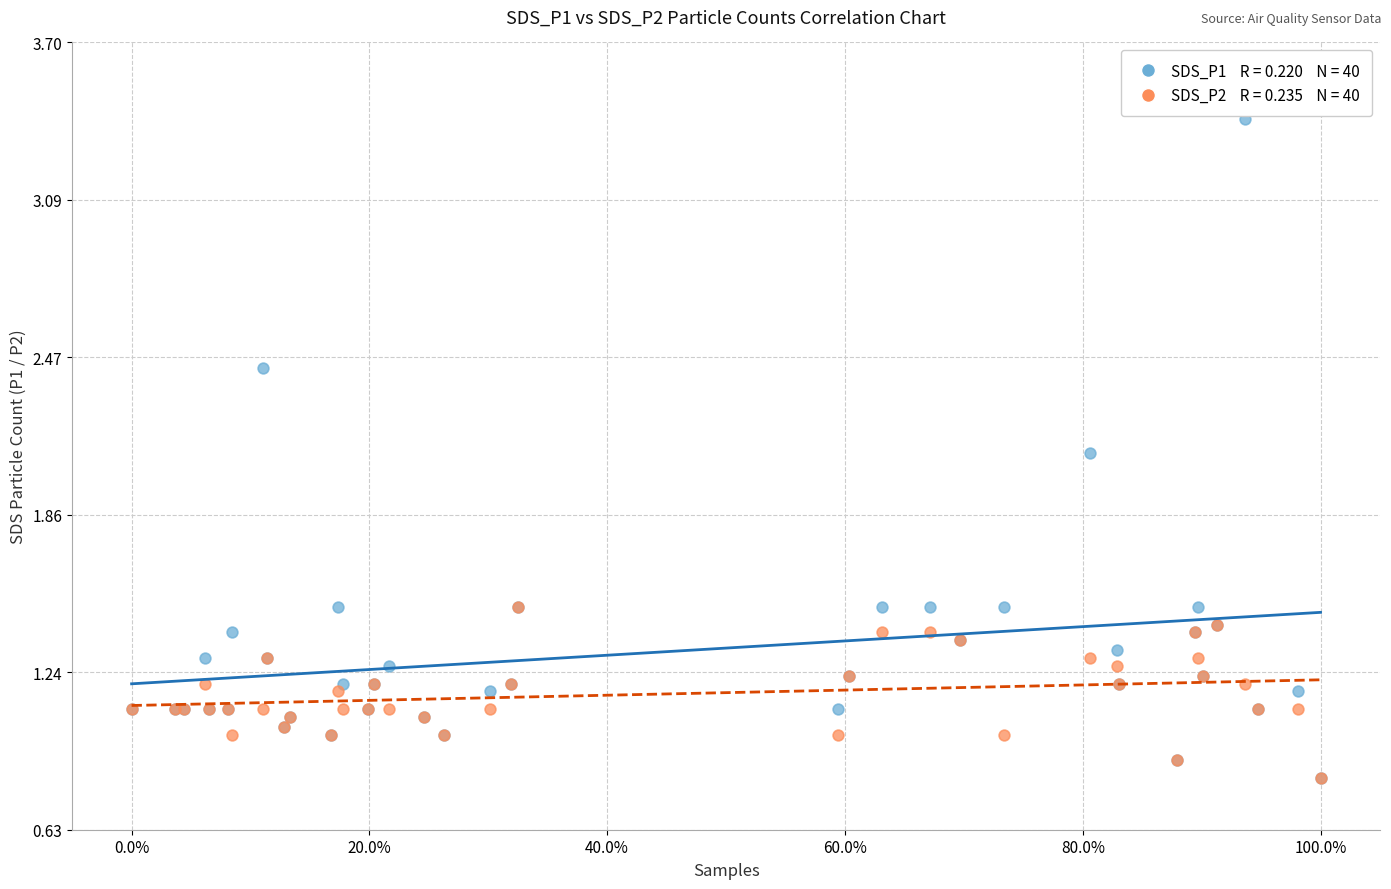

Across all series, what Y value is closest to 2?

2.1